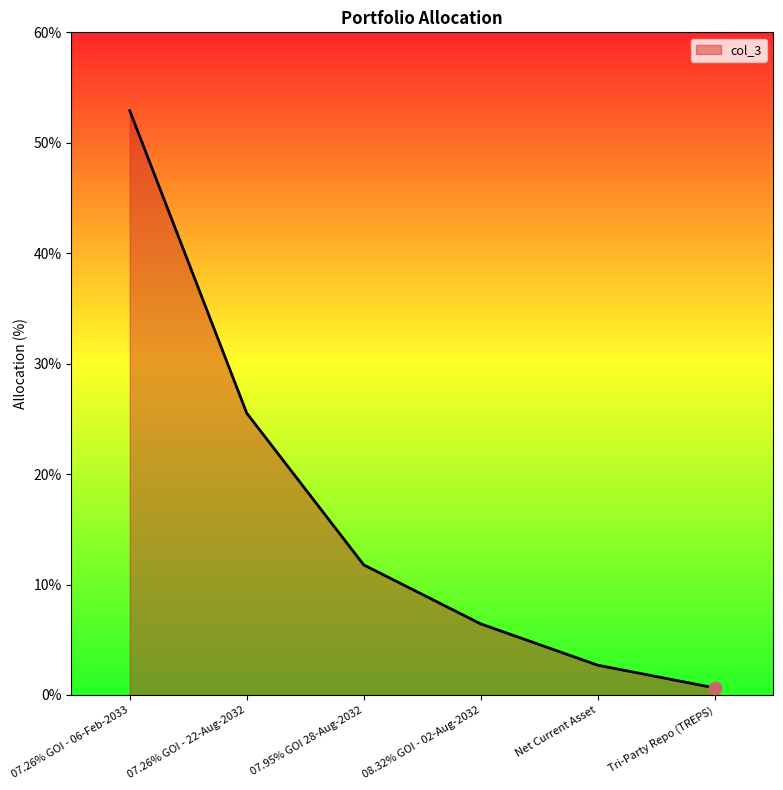

What is the change in value from 08.32% GOI - 02-Aug-2032 to Tri-Party Repo (TREPS)?

-5.8